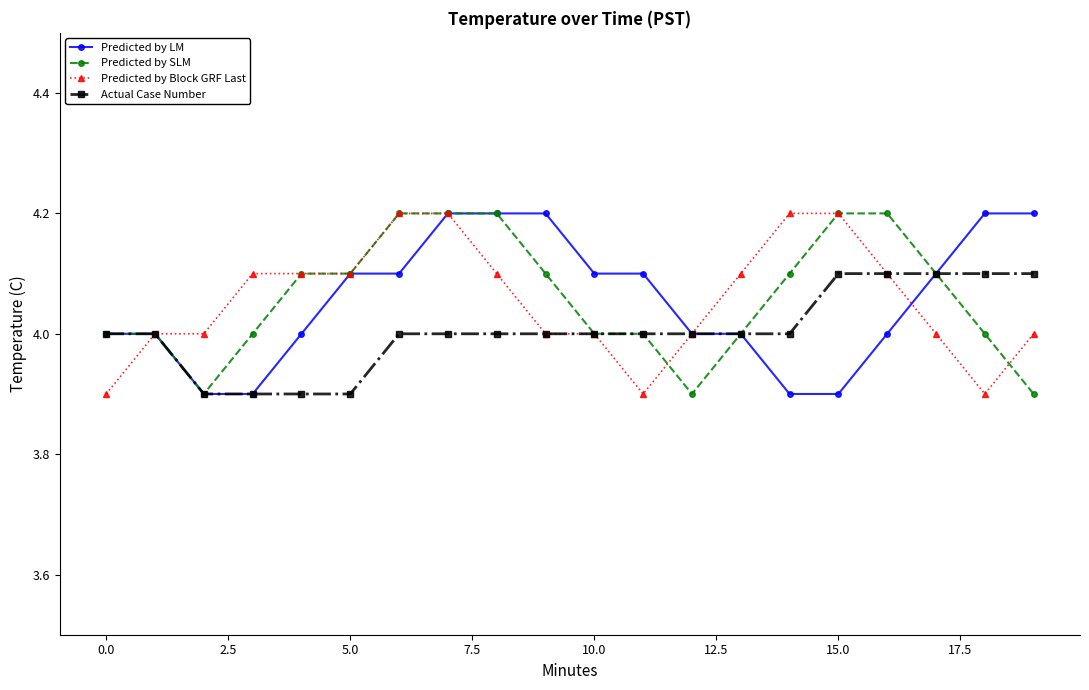

What is the smallest value displayed?

3.9